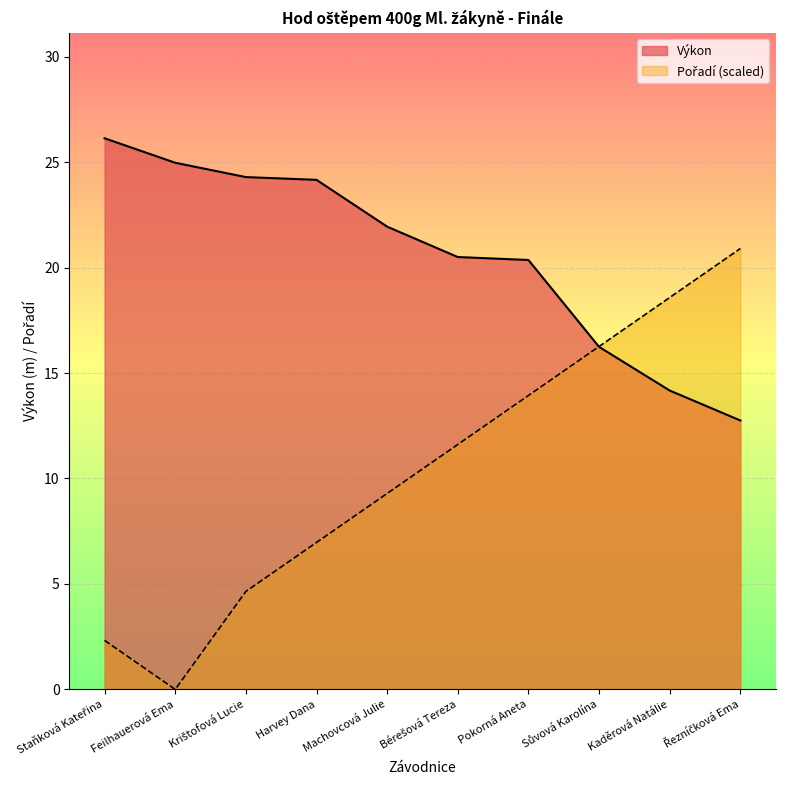

What is the difference between the maximum and minimum values in the Pořadí series?

20.9